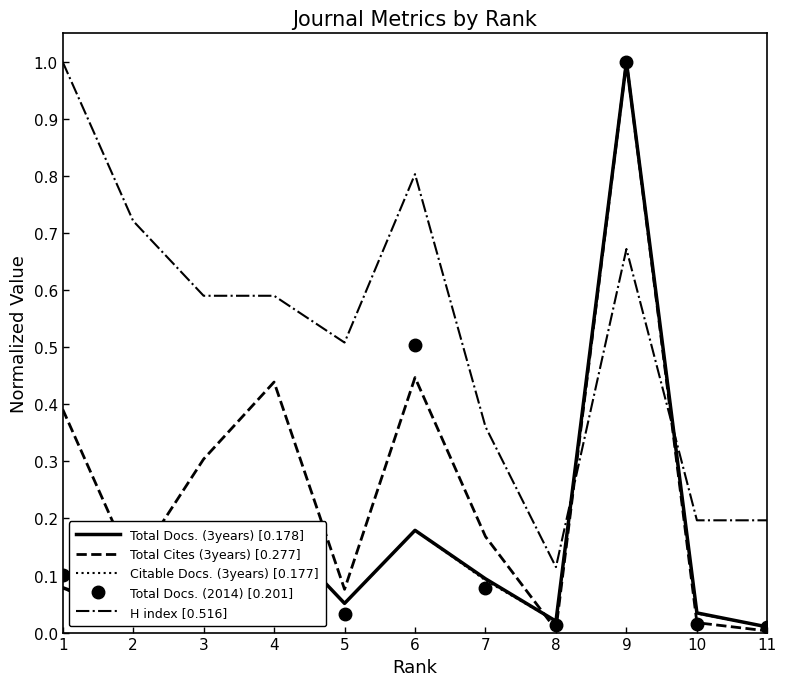

Where is the first local minimum for Citable Docs. (3years) [0.177]?

2